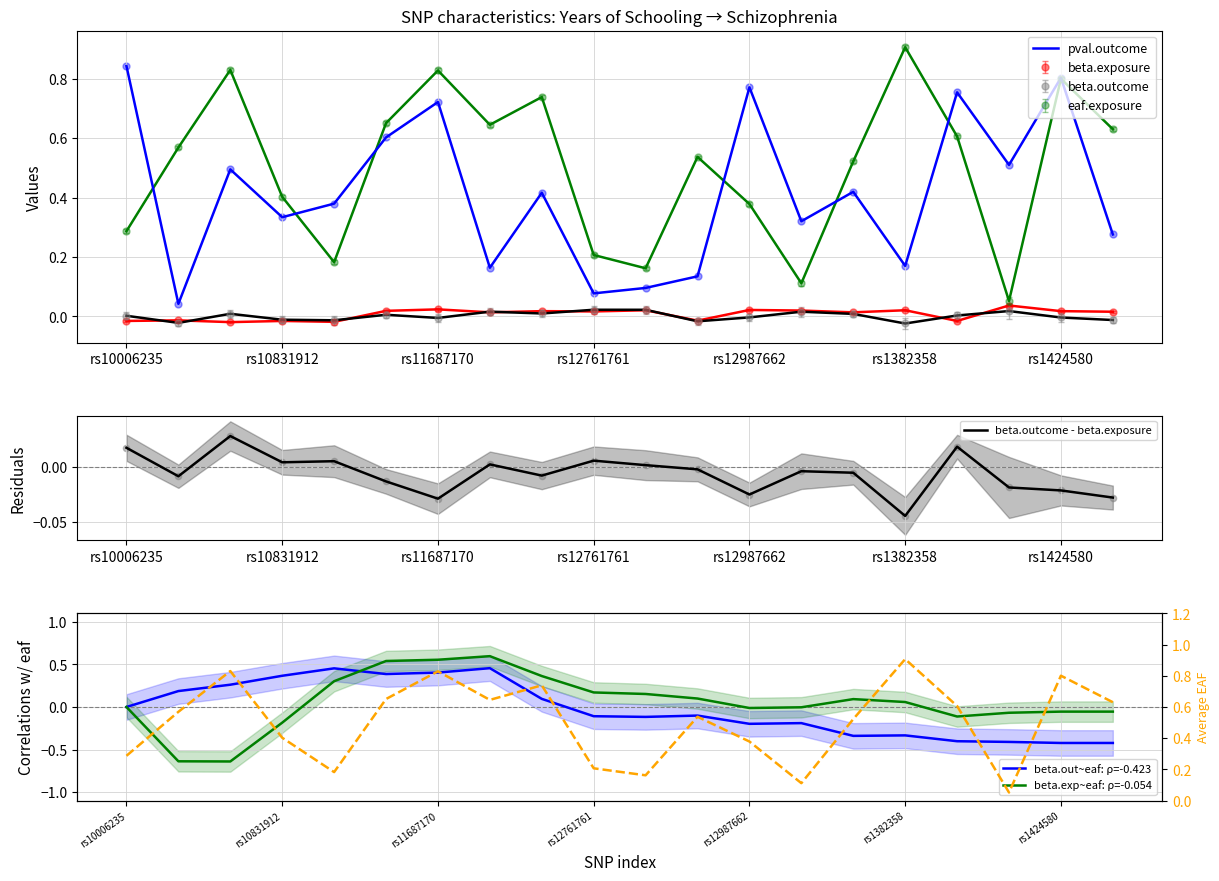

Which series contains the lowest Y value?

beta.exp~eaf: ρ=-0.054